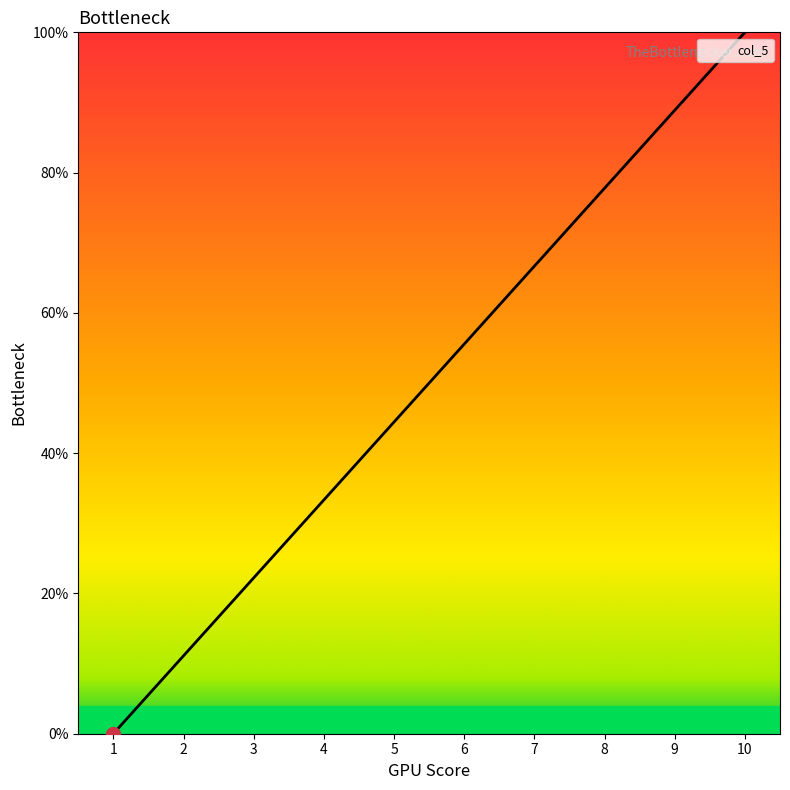

True or false: the data shows 44.9 at 7.

False